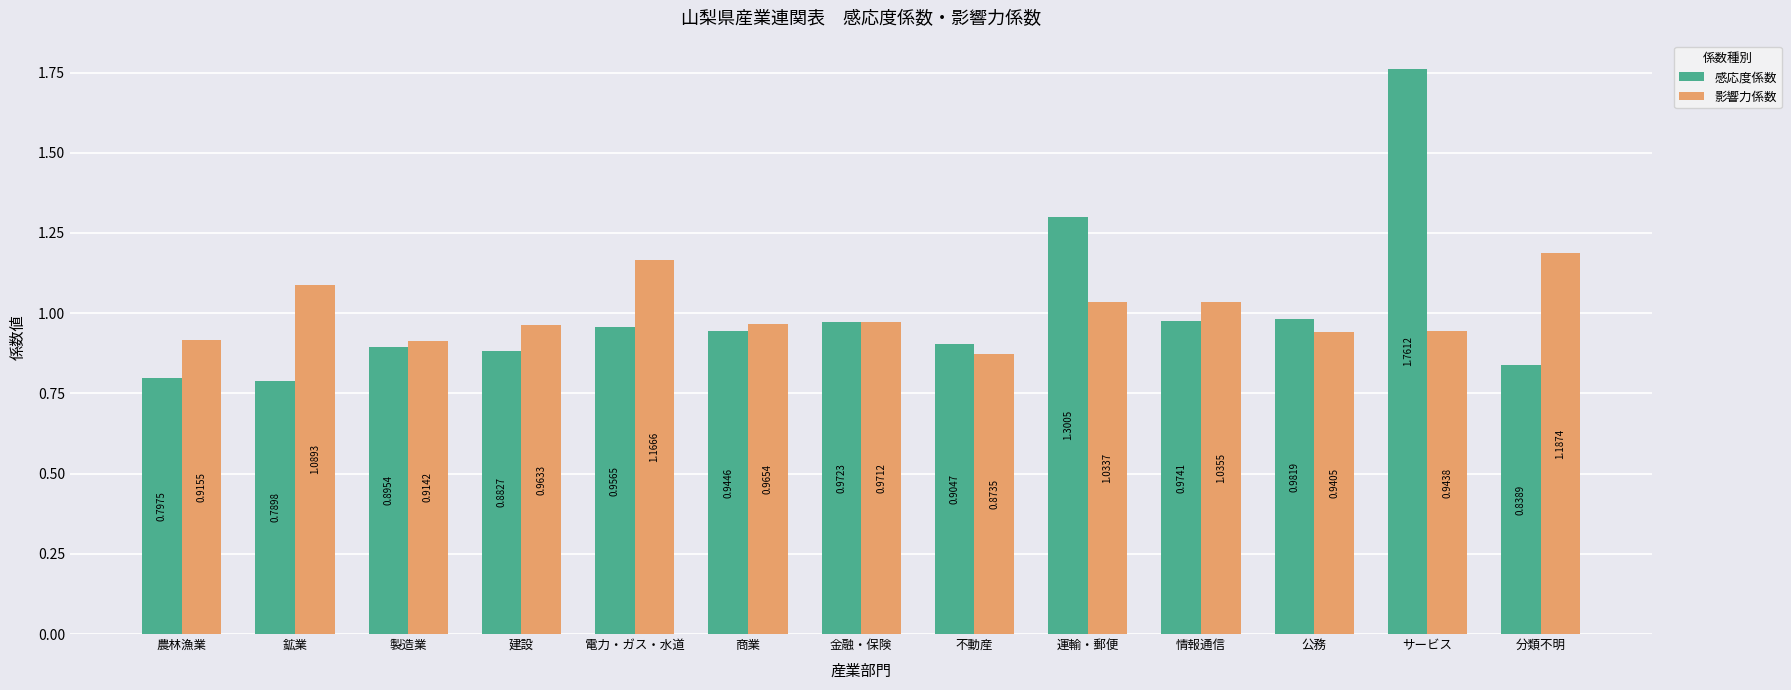

Is the value of 影響力係数 at 製造業 greater than the value of 感応度係数 at 運輸・郵便?

No